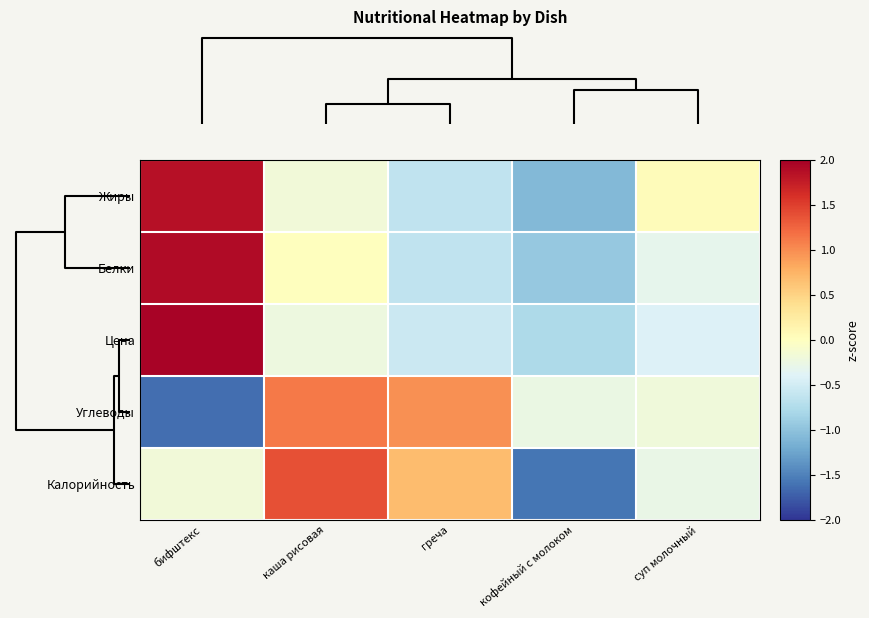

How many distinct data groups are displayed?

5